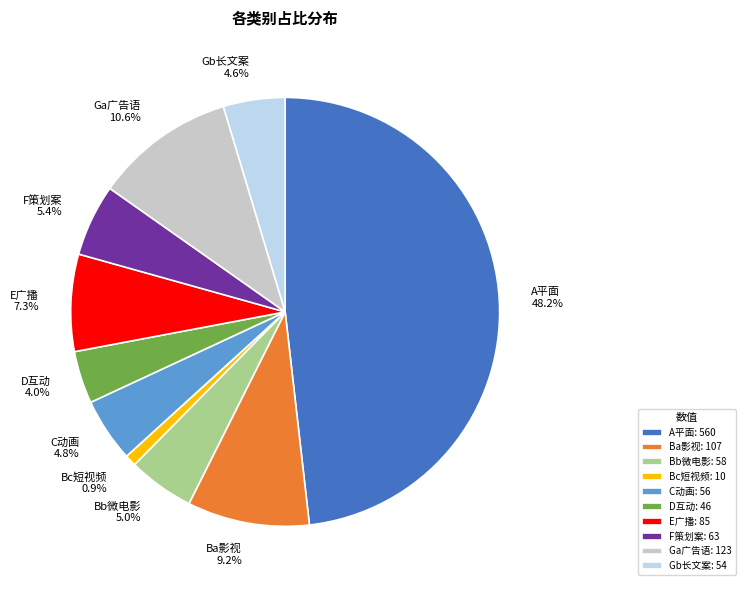

To the nearest percent, what percentage of the pie is Gb长文案?

5%